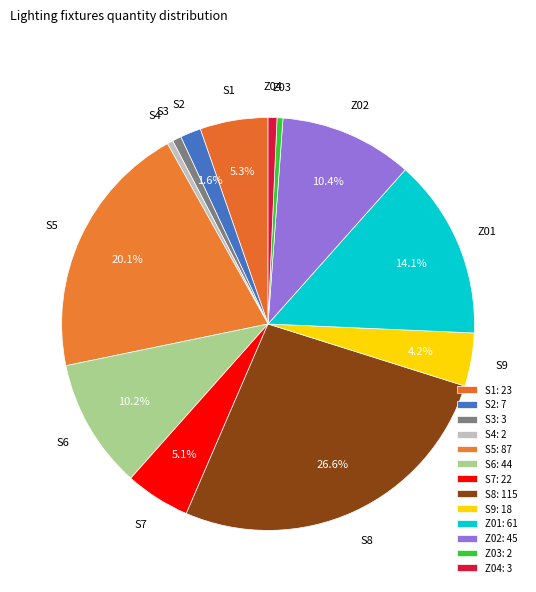

Approximately how many times larger is the value at S8 compared to Z04?

38.3